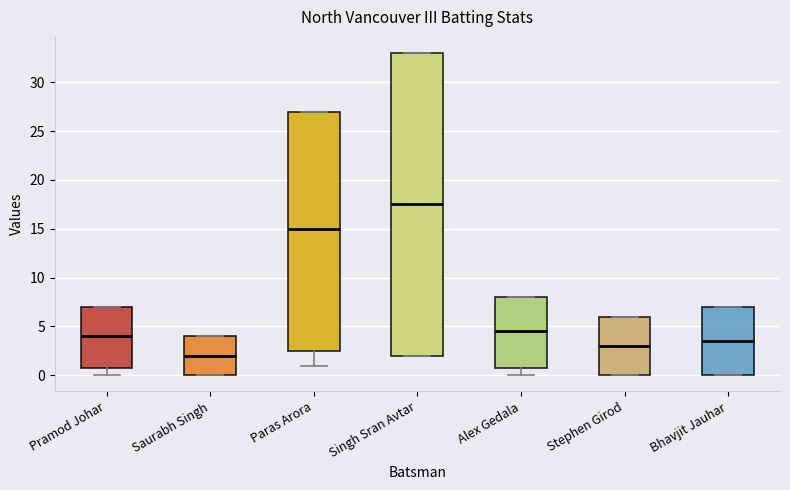

Comparing the boxes themselves (not the whiskers), which one is the tallest?

Singh Sran Avtar